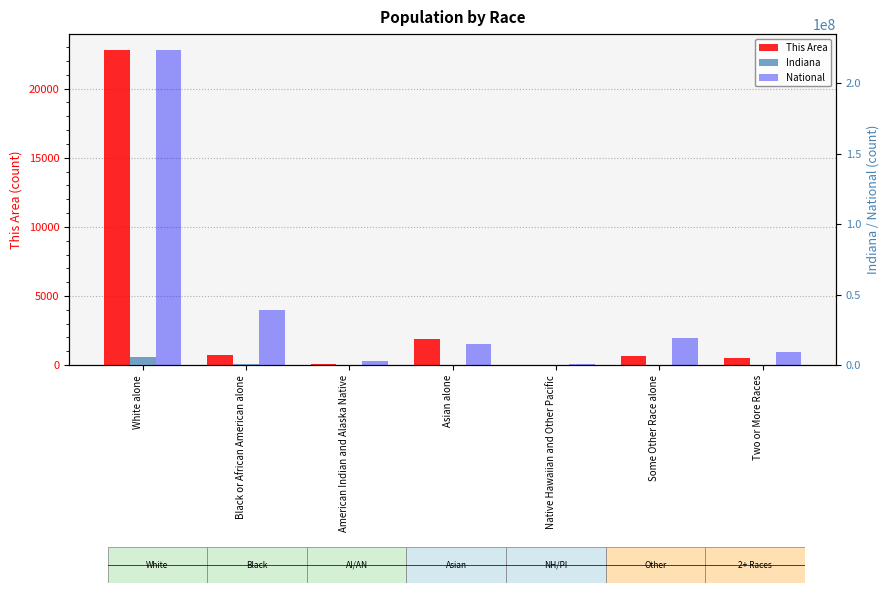

What is the label of the 1st bar from the right?

Two or More Races